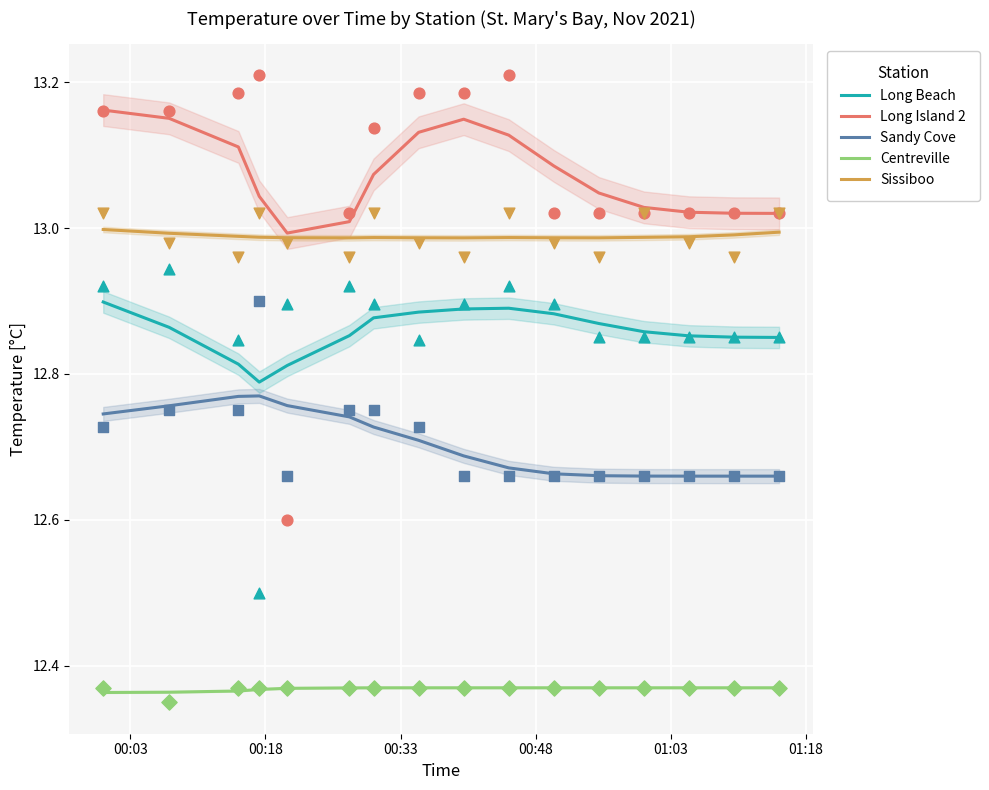

What are all the series names shown in the legend?

Long Beach, Long Island 2, Sandy Cove, Centreville, Sissiboo